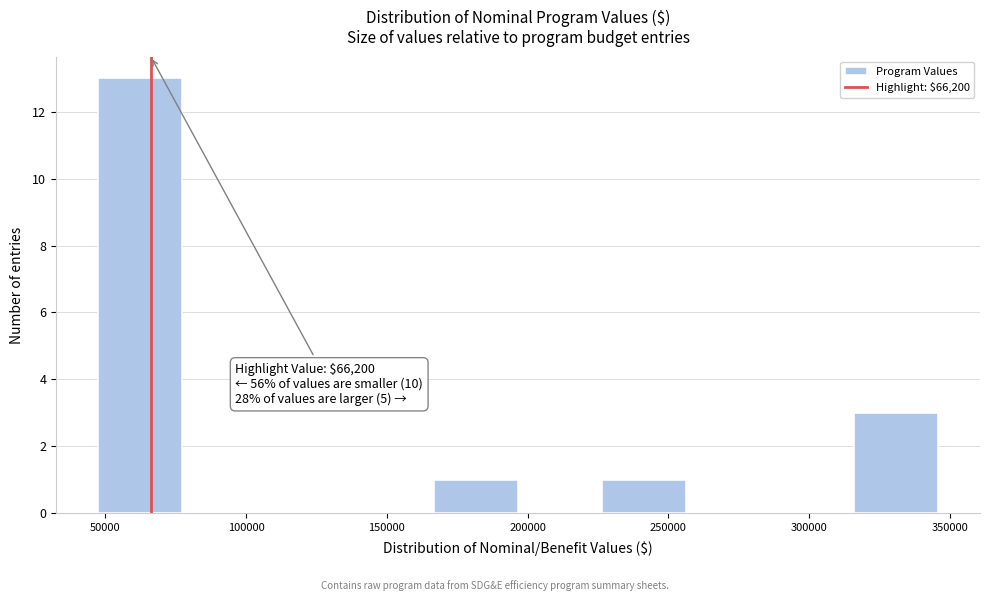

Which range on the x-axis has the tallest bar?

45000 to 75000